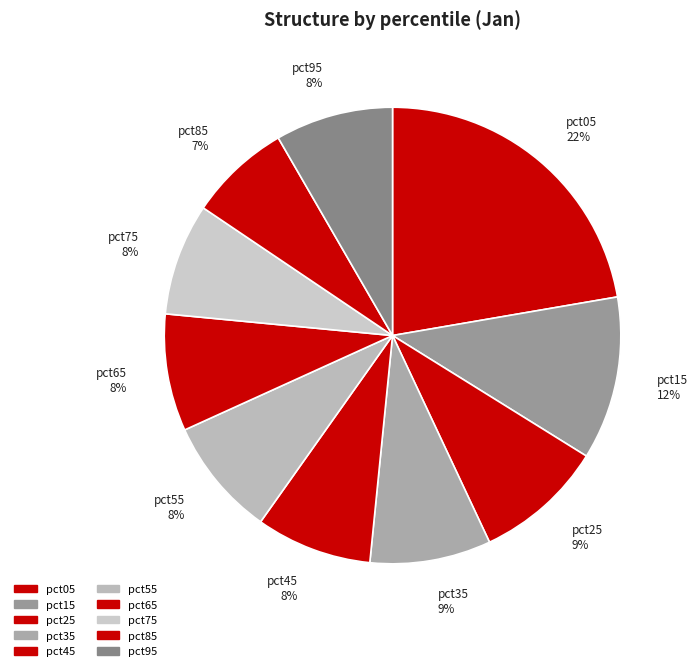

Combined, do pct85 and pct35 account for over 50%?

No